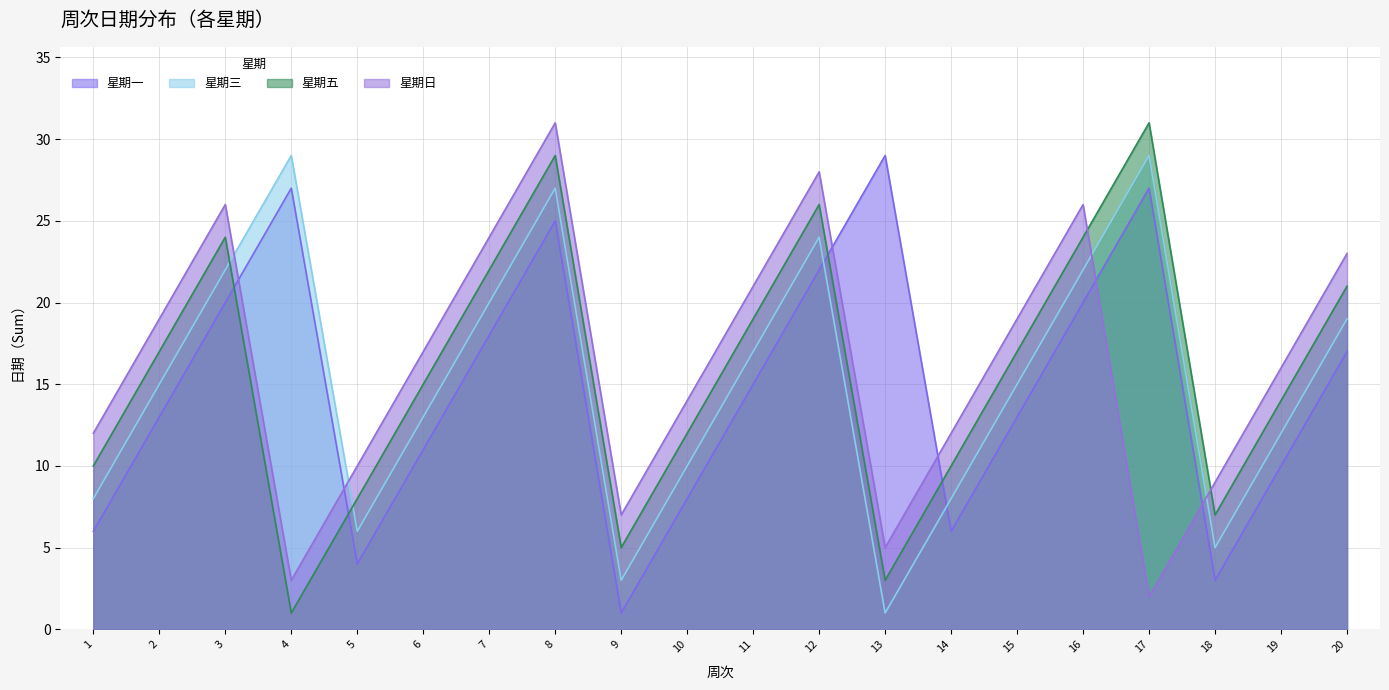

Which category has the highest value across all series?

17